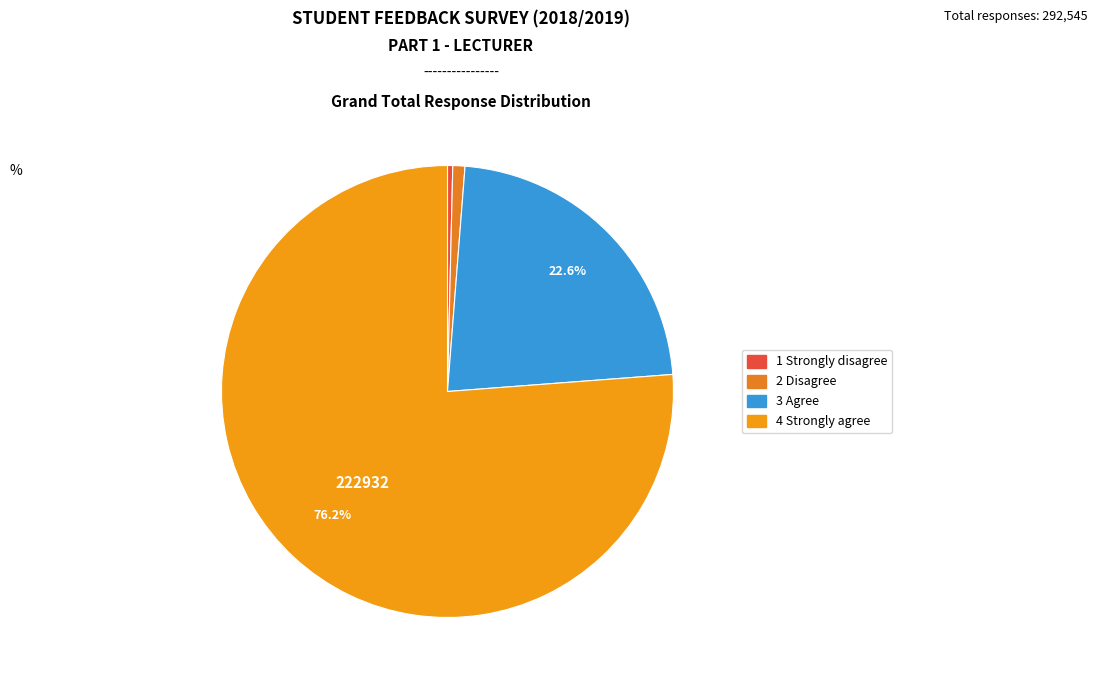

To the nearest percent, what is the combined percentage of 1 Strongly disagree and 4 Strongly agree?

77%